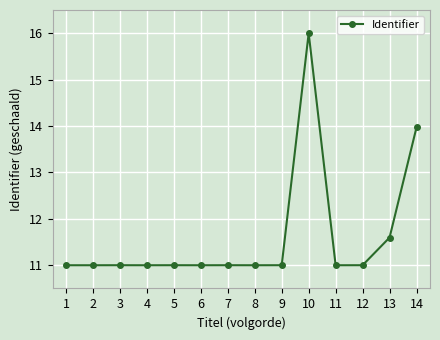

True or false: the data shows 11.0 at 4.

True